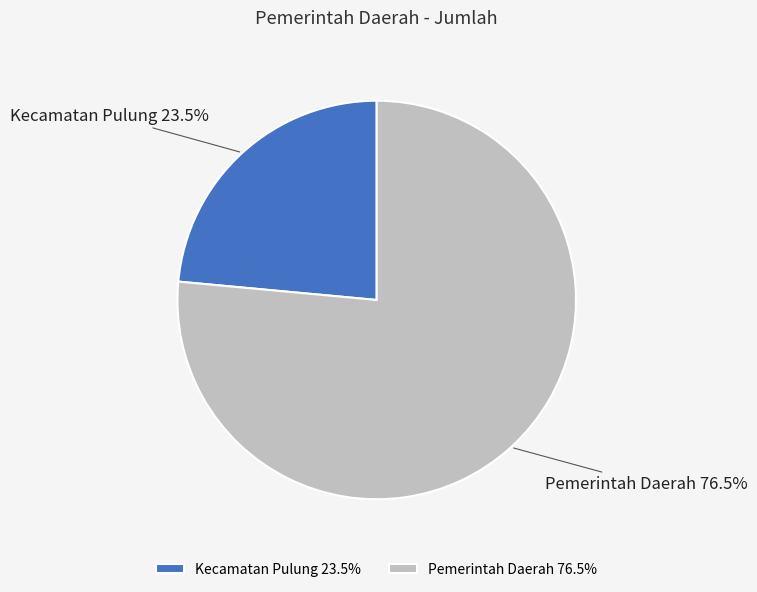

Does Pemerintah Daerah account for over 50% of the chart?

Yes